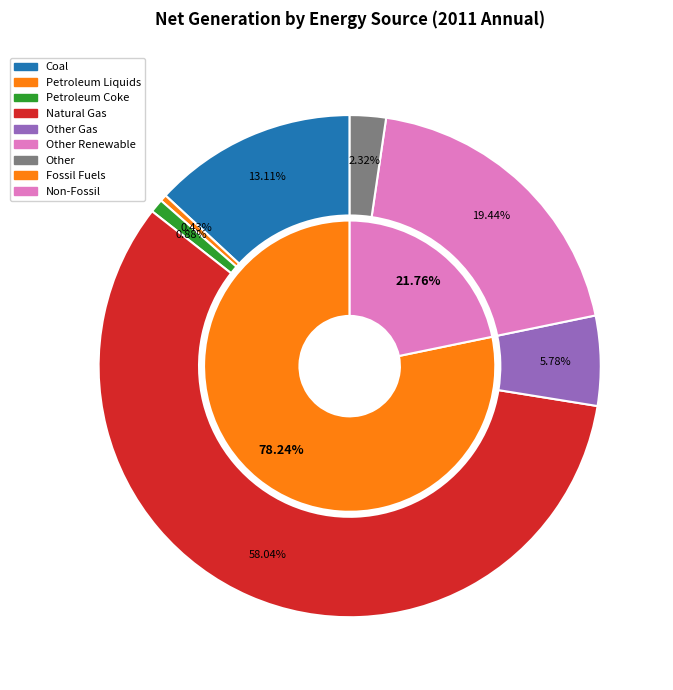

Combined, what portion of the pie is Petroleum Liquids and Coal?

13.5%